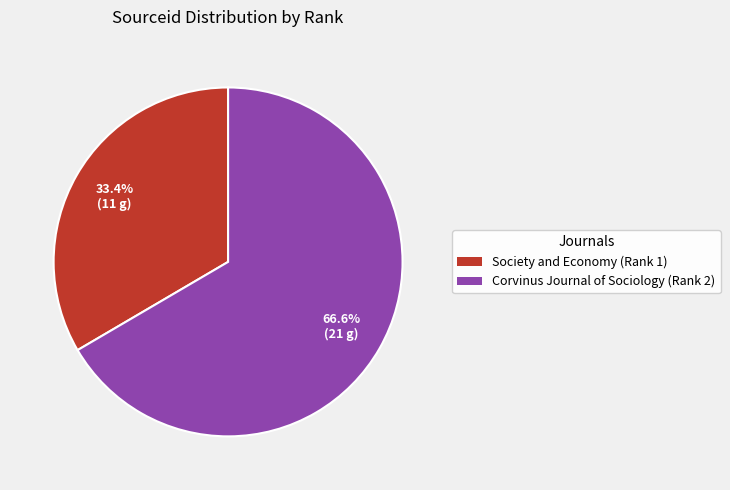

How many slices are in this pie chart?

2